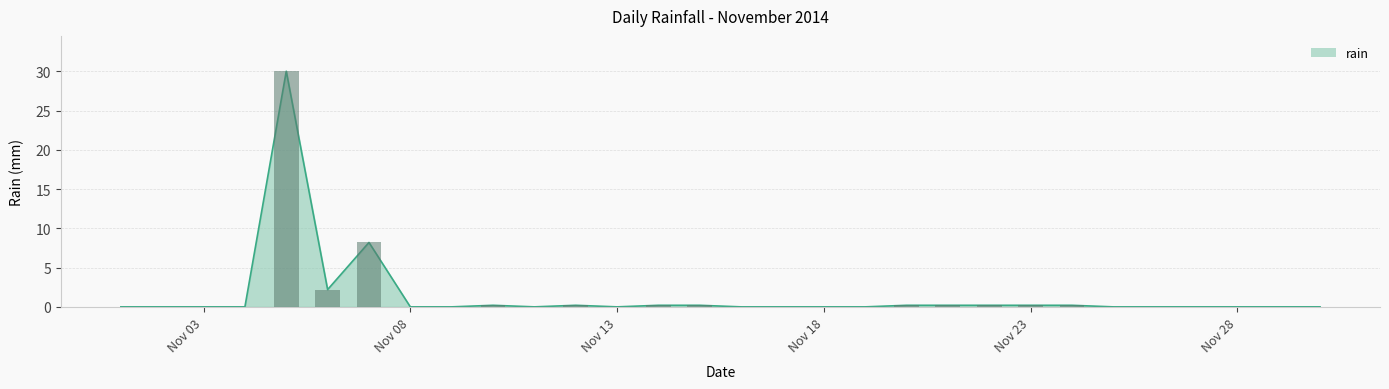

What value does the data have at 2014-11-20?

0.2